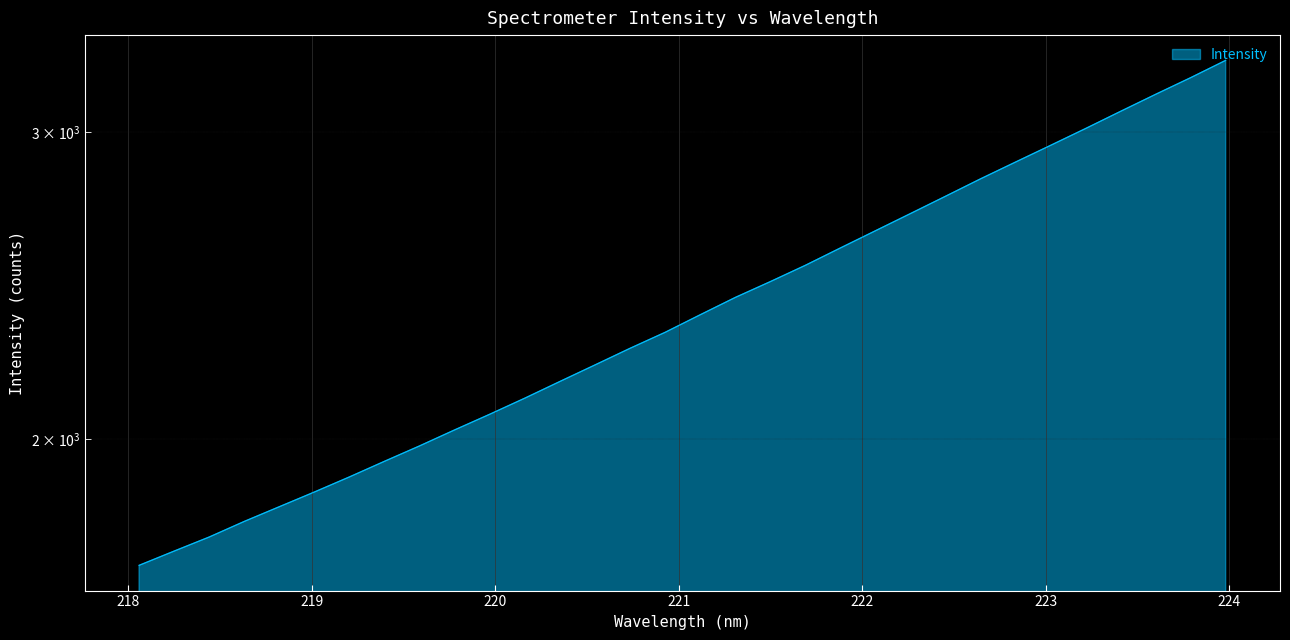

Which label corresponds to the smallest value in the chart?

218.0596